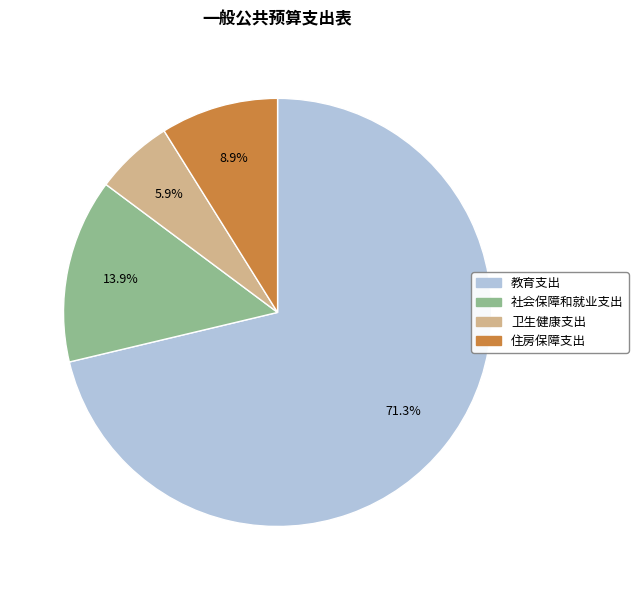

What is the ratio of the value at 卫生健康支出 to the value at 教育支出?

0.1